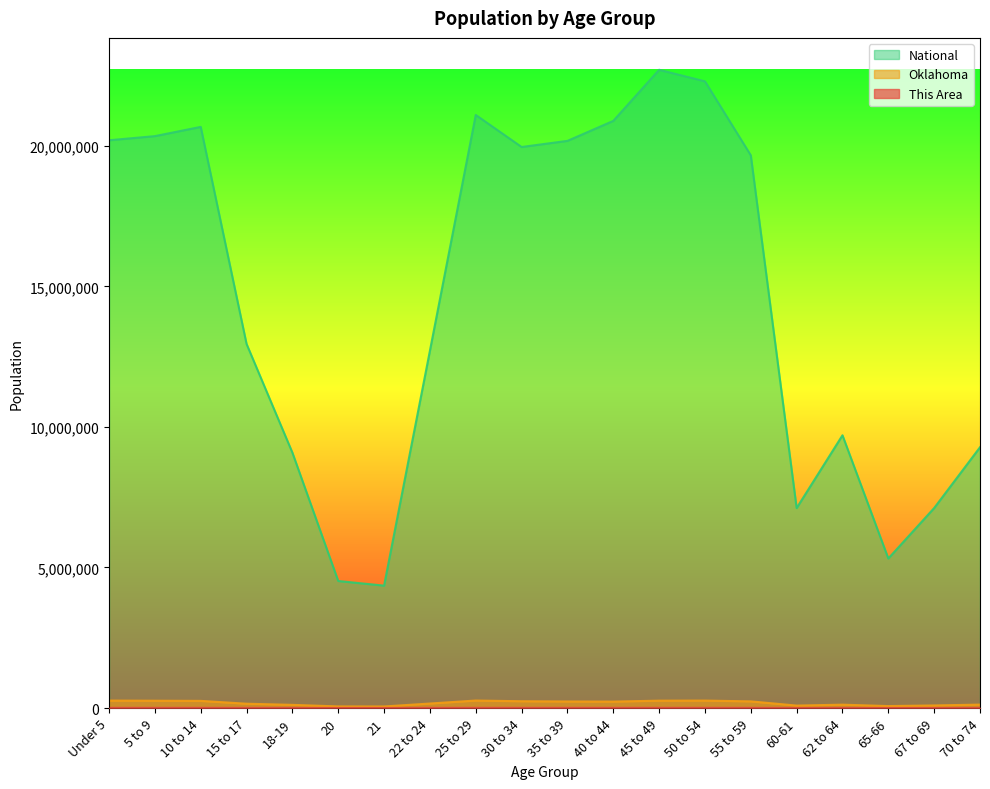

How many interior local valleys does the Oklahoma series have?

4